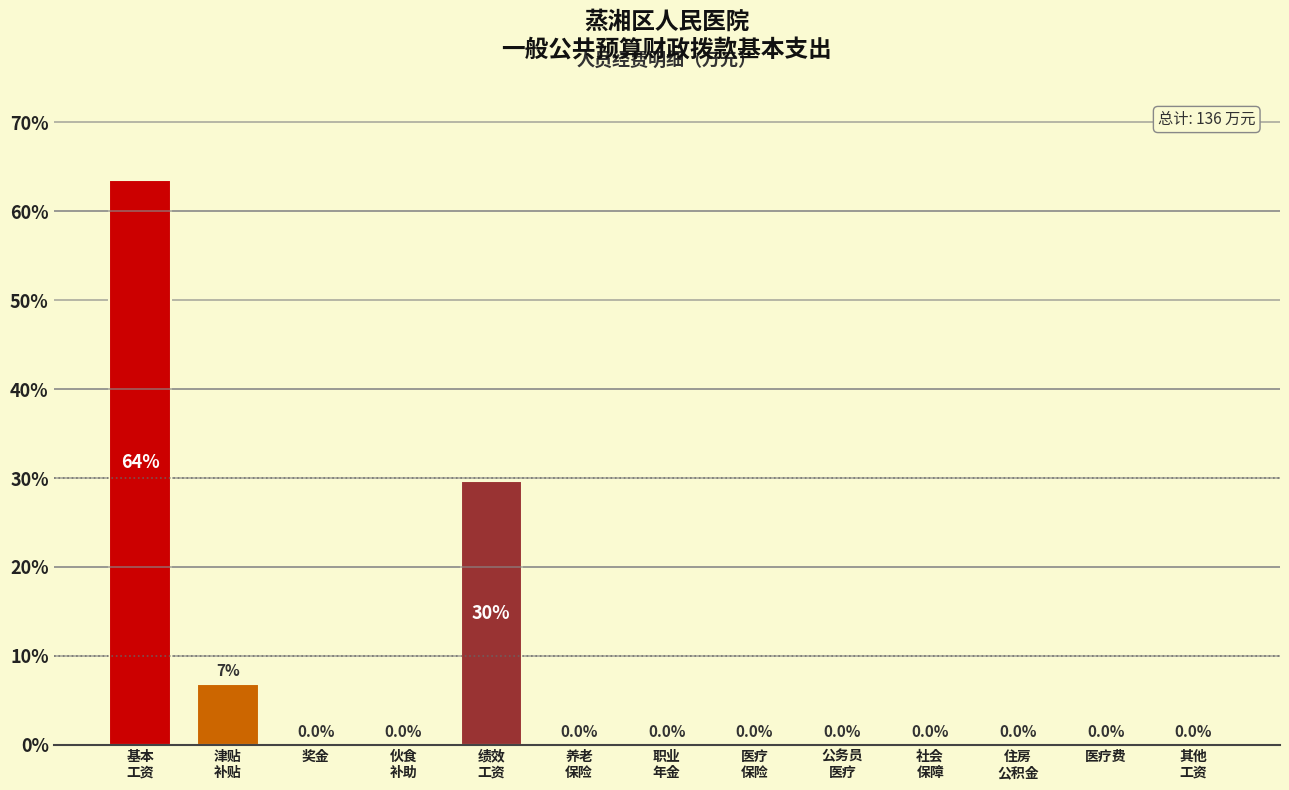

What is the sum of all values?

100.0